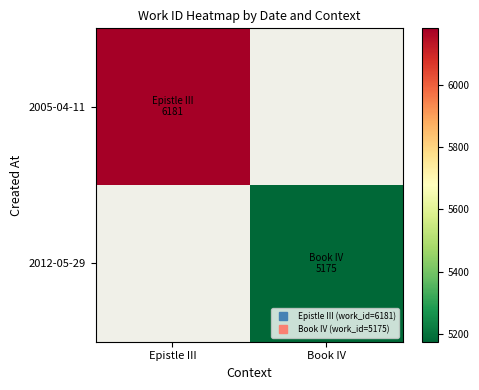

Count the number of categories in the chart.

2